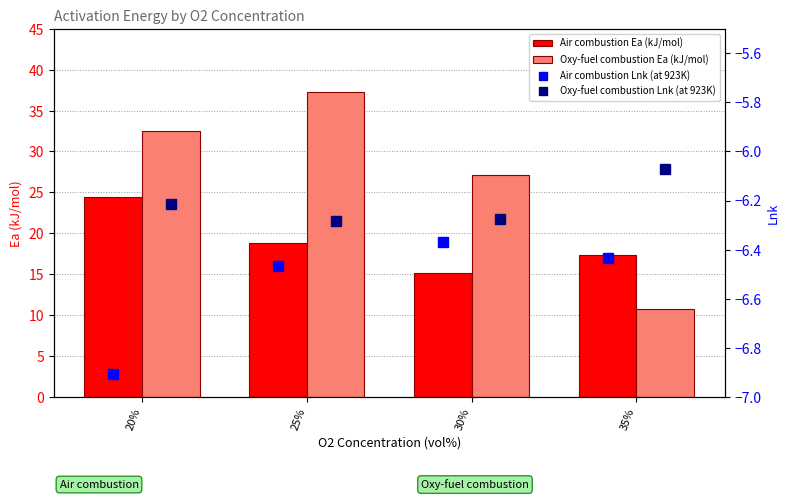

What is the sum of all Air combustion Ea (kJ/mol) values?

75.7